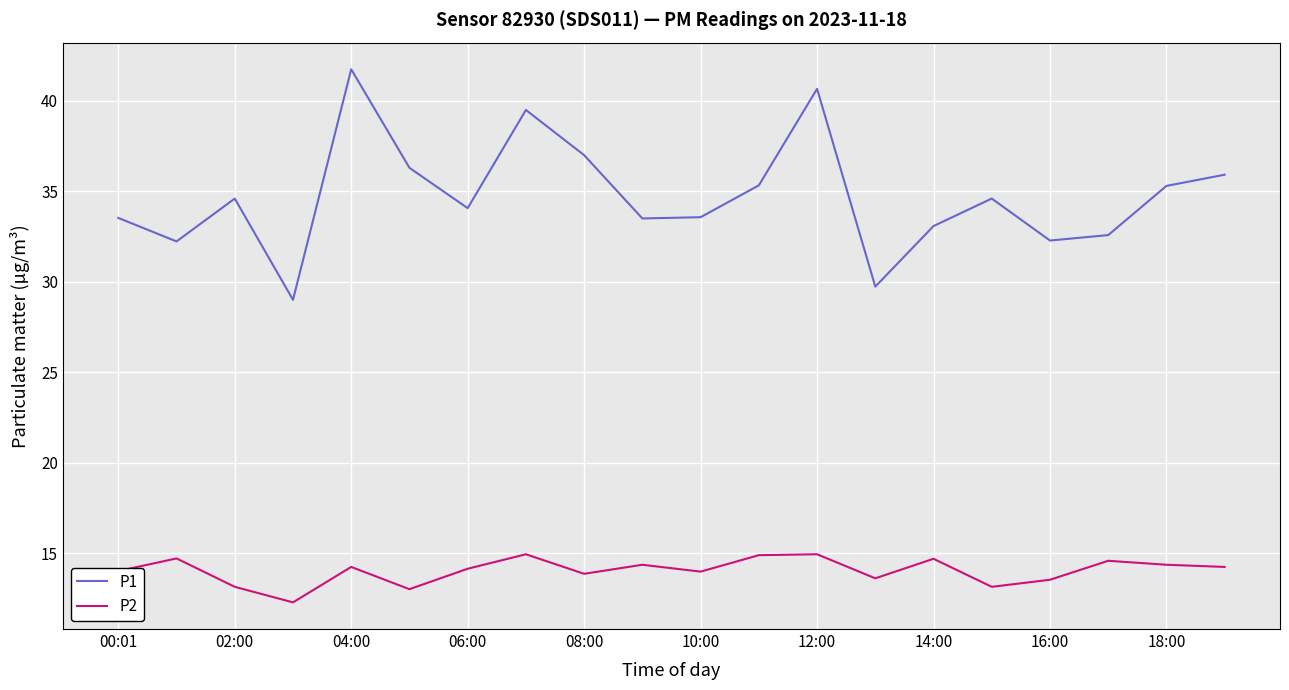

True or false: P1 and P2 cross at least once.

False